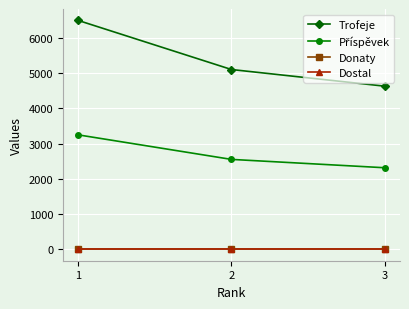

How many lines are shown in the chart?

4